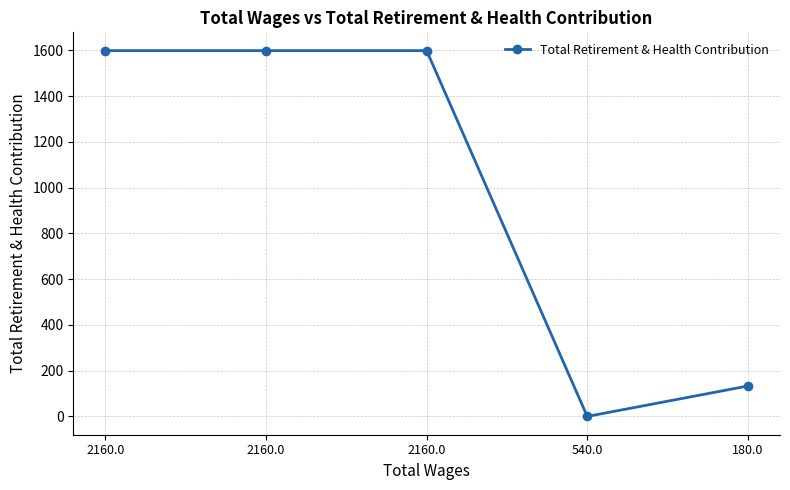

Where is the data nearest to the value 799?

180.0